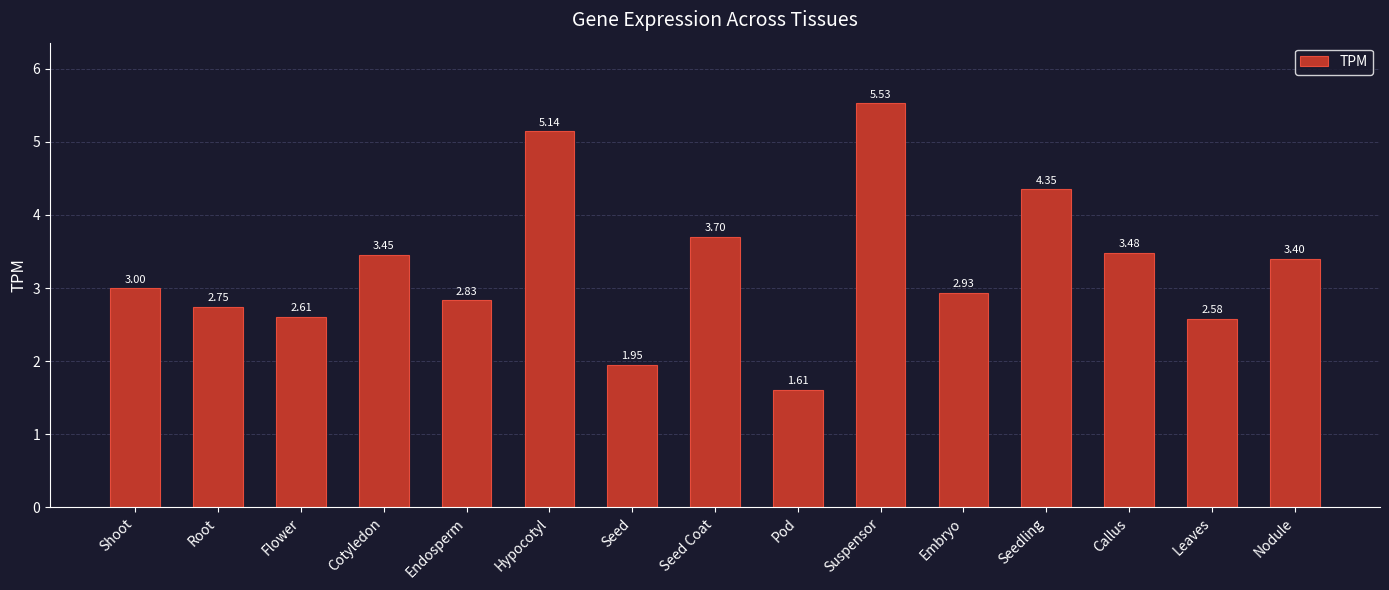

What is the label of the 2nd bar from the right?

Leaves